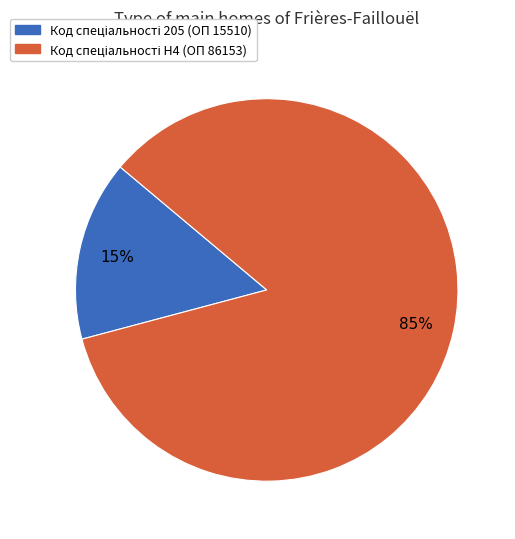

Is there any slice that represents more than half of the pie?

Yes